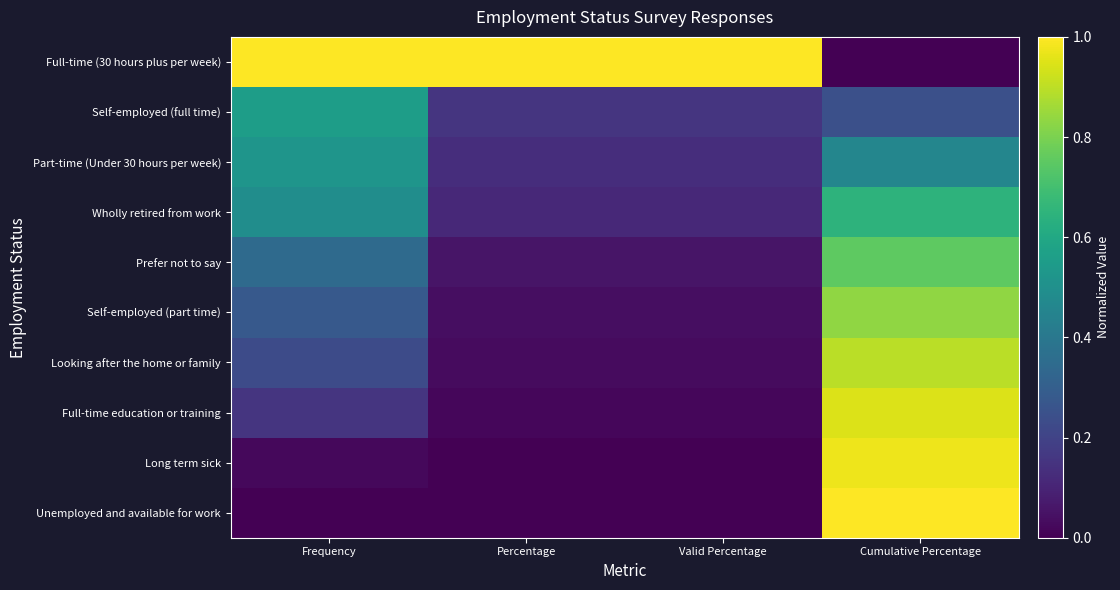

Rank the series at Cumulative Percentage from lowest to highest value.

Full-time (30 hours plus per week), Self-employed (full time), Part-time (Under 30 hours per week), Wholly retired from work, Prefer not to say, Self-employed (part time), Looking after the home or family, Full-time education or training, Long term sick, Unemployed and available for work